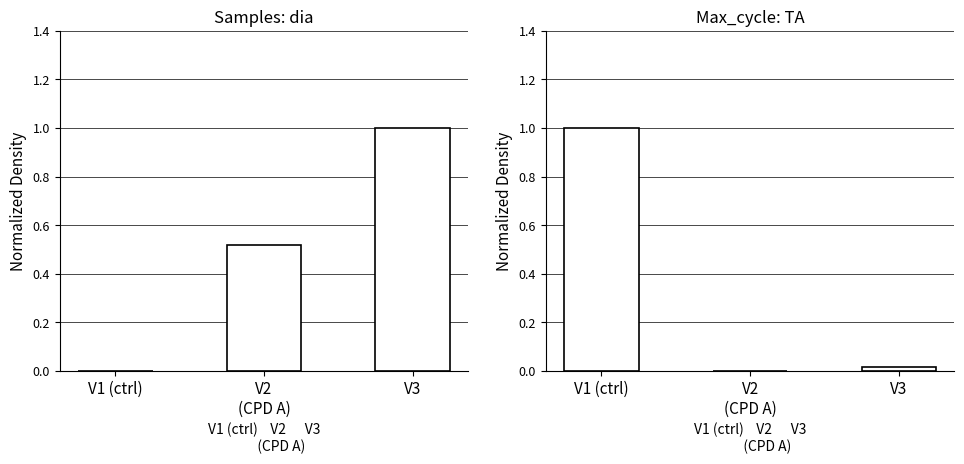

What is the maximum value for Samples?

1.0